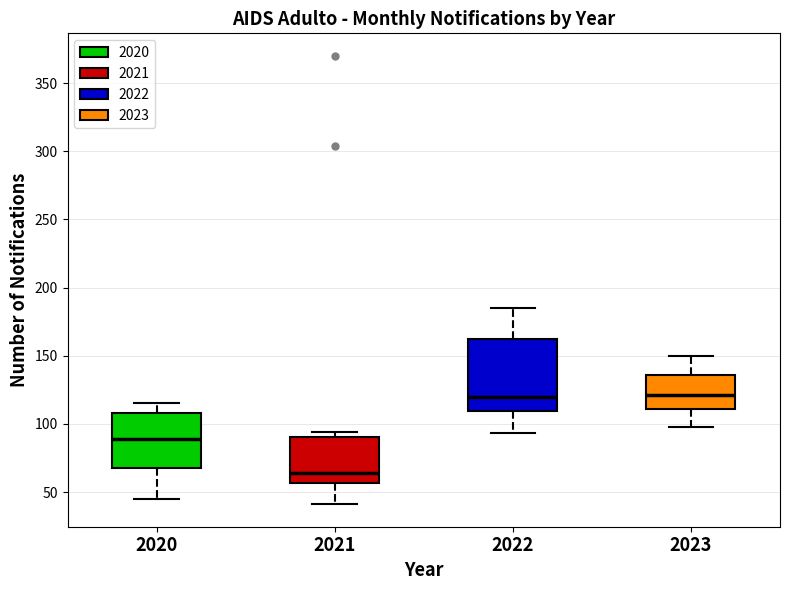

Reading left to right, transcribe this box plot: for each box, give where its median line is, the range the box spans, and where its two whiskers end, as read against the y-axis. The values are not printed on the chart, so give them approximately, as read against the axis.

2020: median 90, box 70 to 110, whiskers 45 to 115
2021: median 65, box 55 to 90, whiskers 40 to 95
2022: median 120, box 110 to 160, whiskers 95 to 185
2023: median 120, box 110 to 135, whiskers 100 to 150